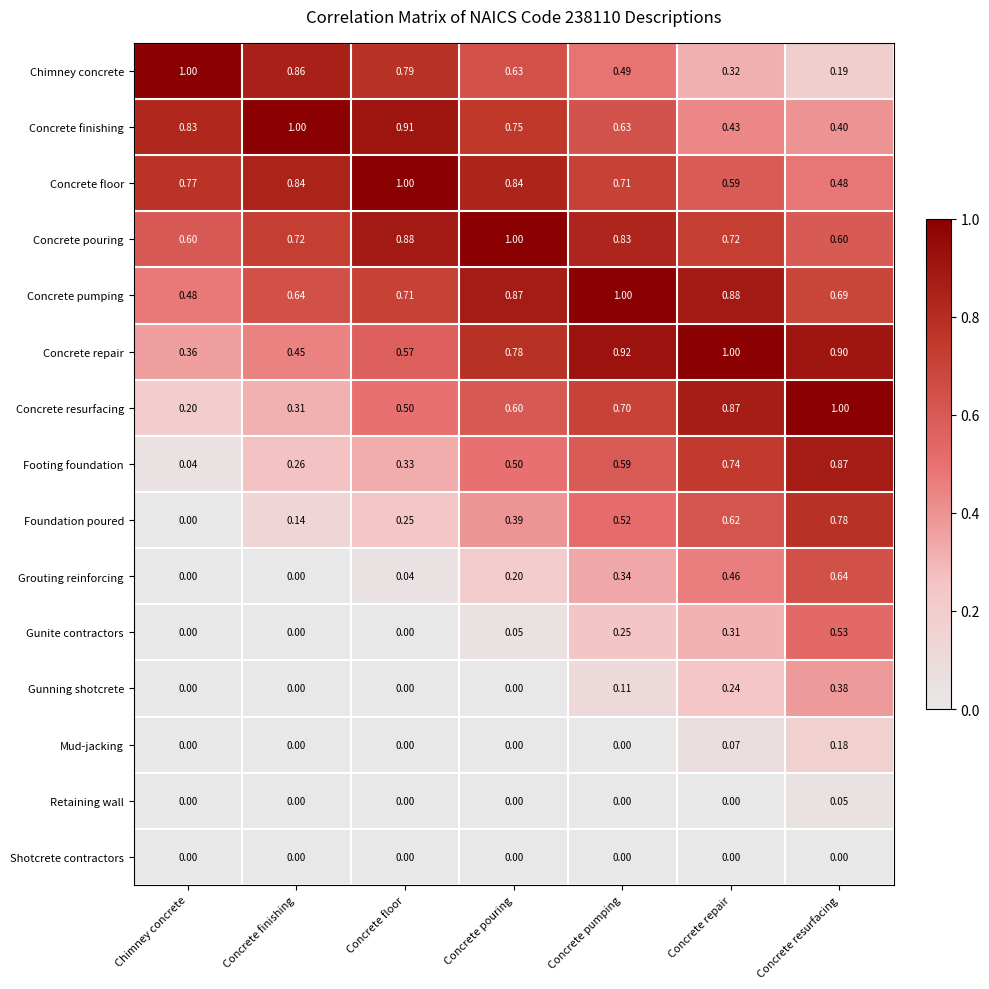

At which label is Concrete floor closest to 0?

Concrete resurfacing